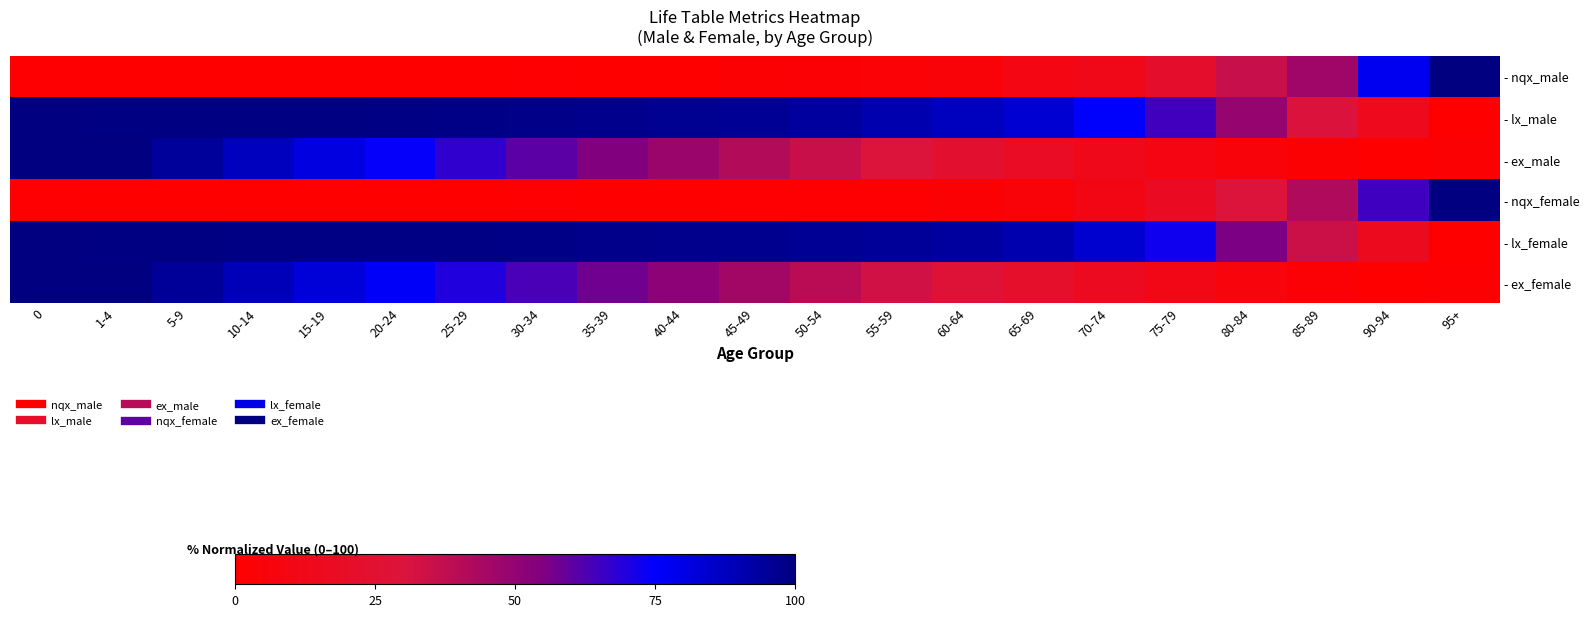

Between 15-19 and 40-44, which is larger?

40-44